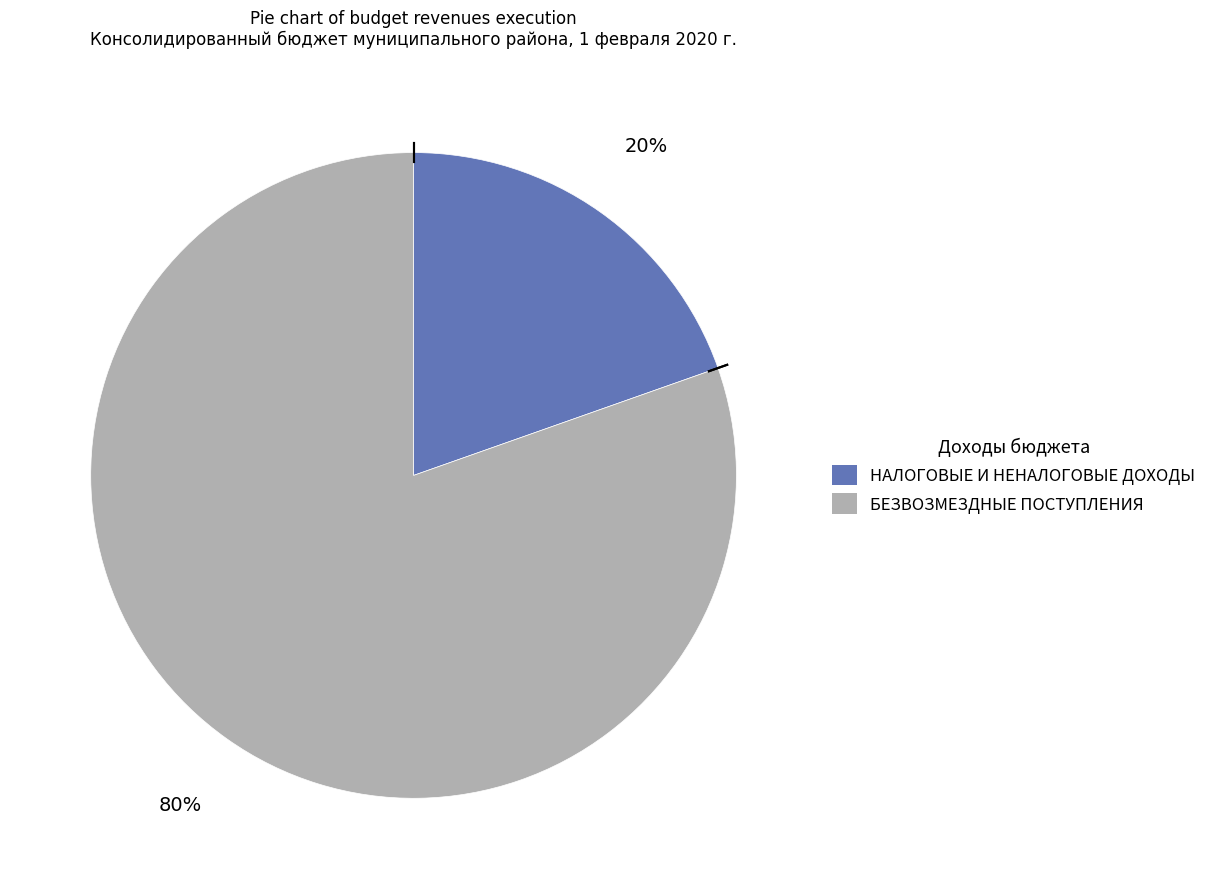

To the nearest percent, what is the average slice percentage?

50%